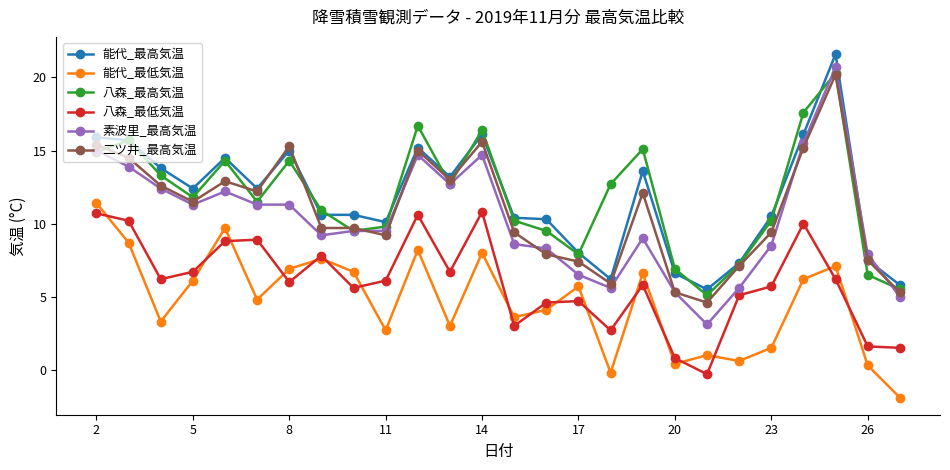

What is the sum of all 能代_最高気温 values?

304.9